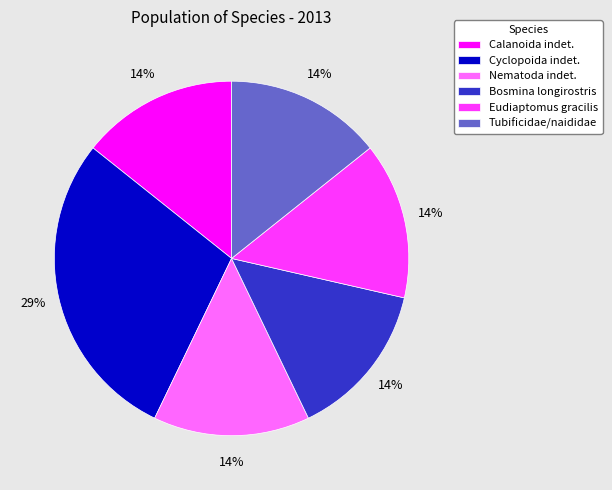

To the nearest percent, what portion does Calanoida indet. represent?

14%